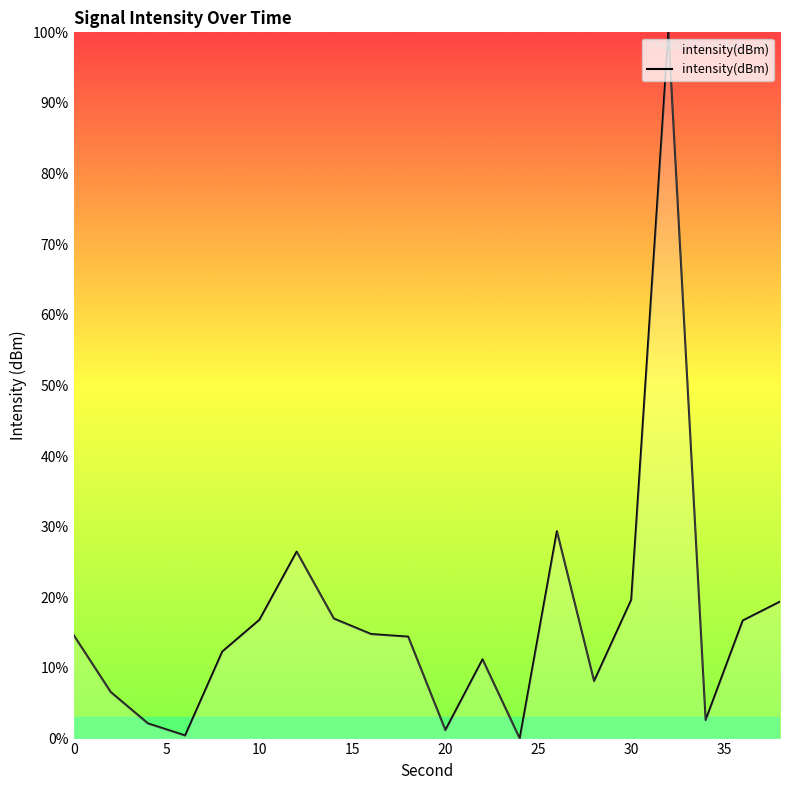

What is the difference between the maximum and minimum values?

100.0